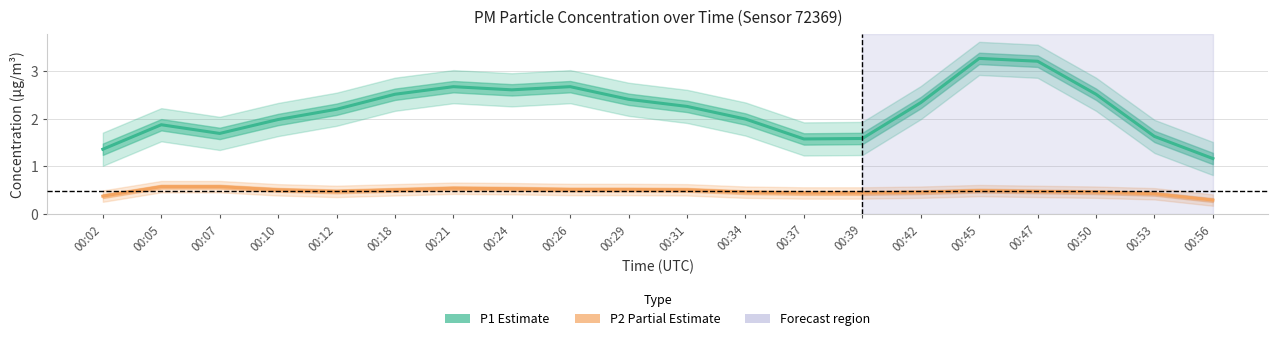

At which label does P2 (Partial Estimate) reach its peak?

00:05